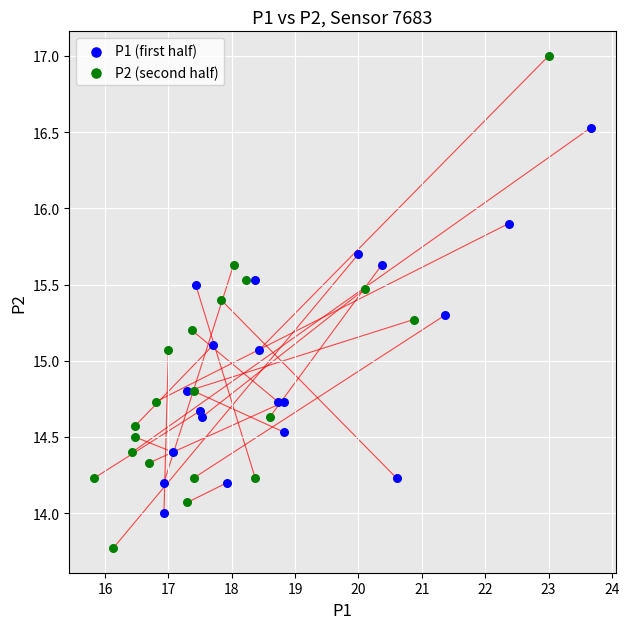

Which series reaches the minimum Y coordinate?

P2 (second half)